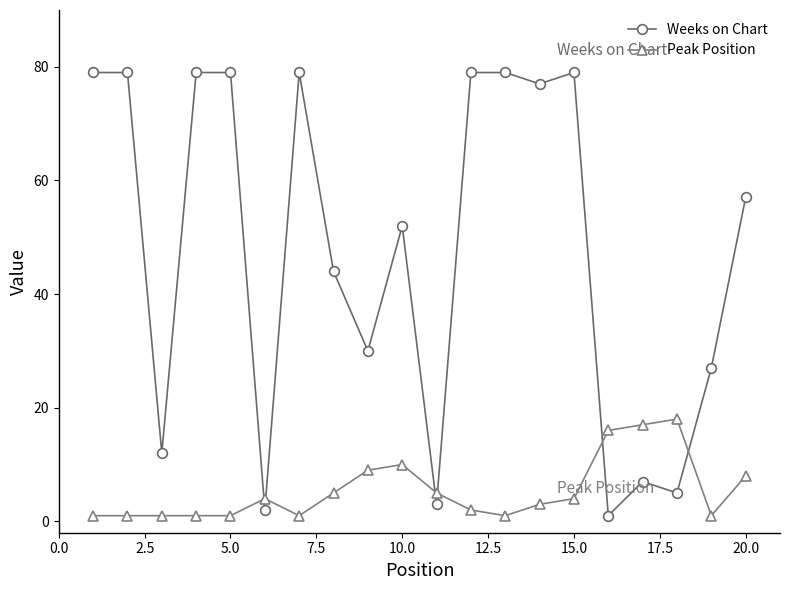

What is the sum of all Weeks on Chart values?

949